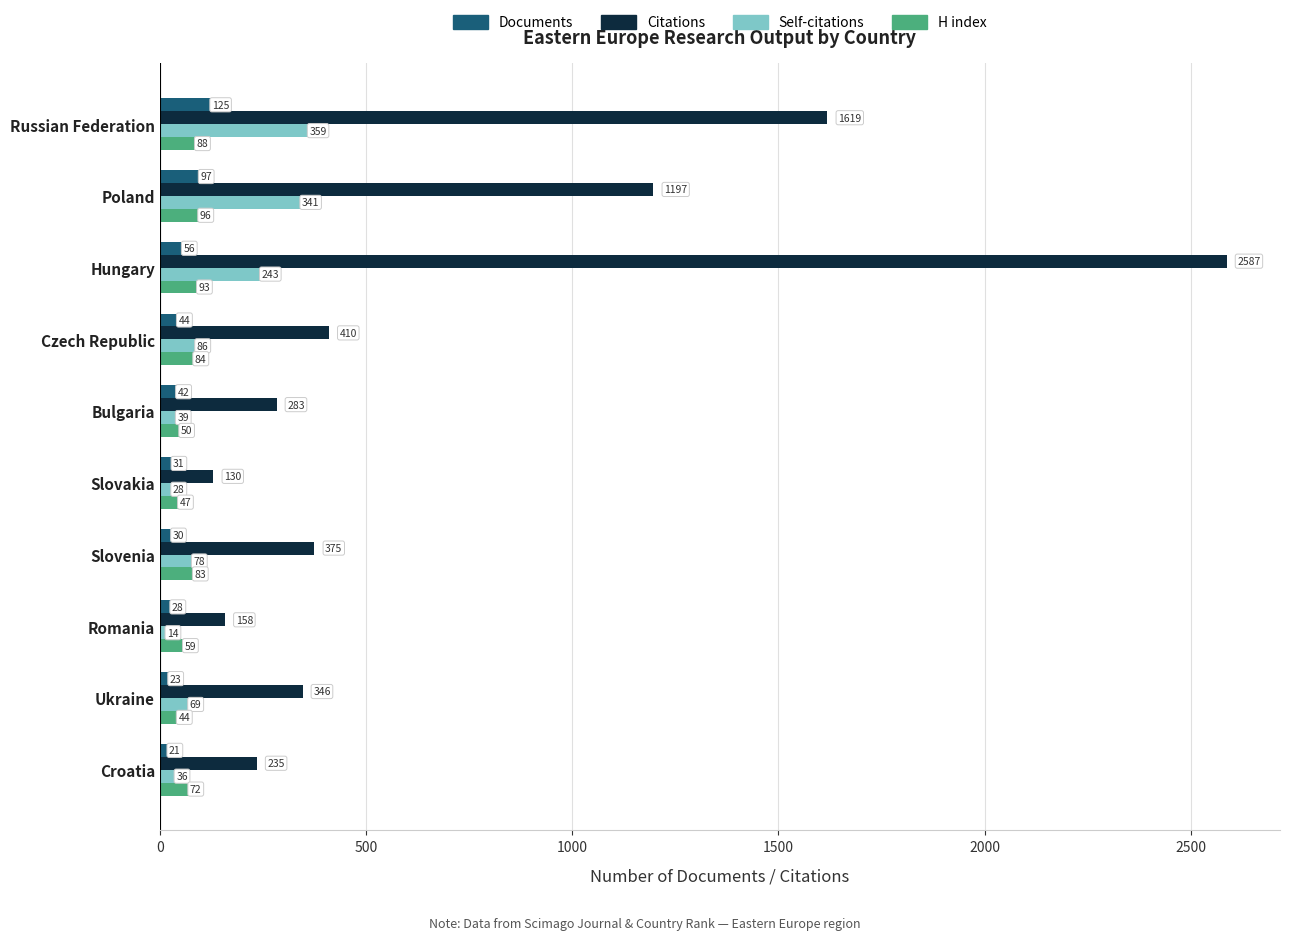

Which series has the largest range (max minus min)?

Citations